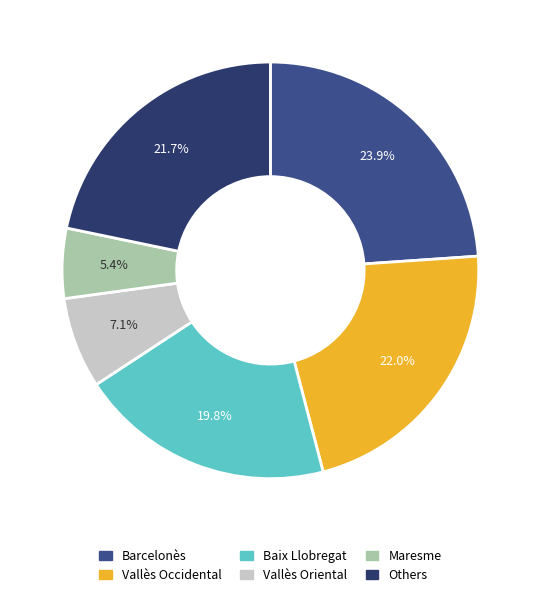

Count the number of slices in the pie.

6